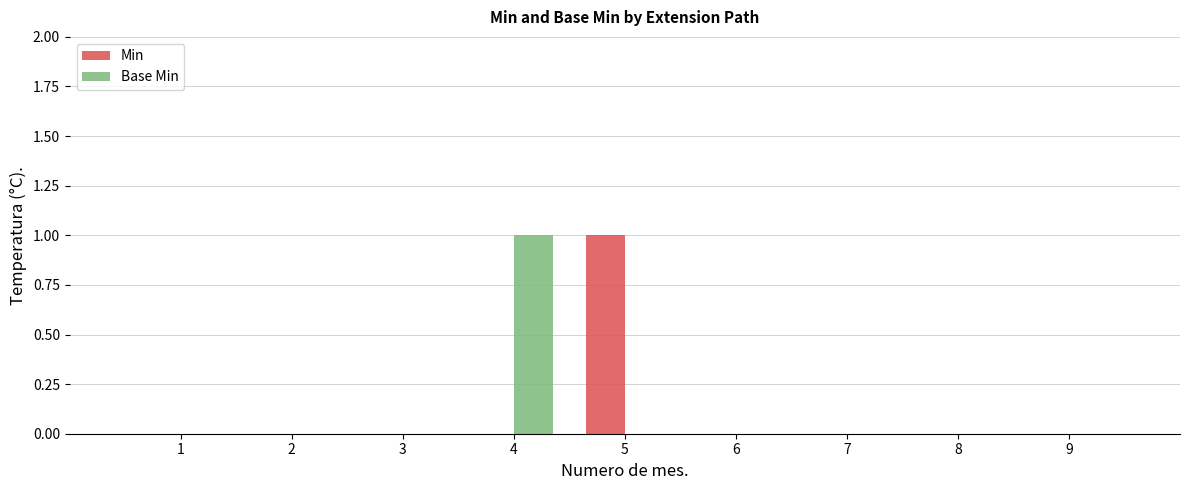

Count the number of data series in this chart.

2